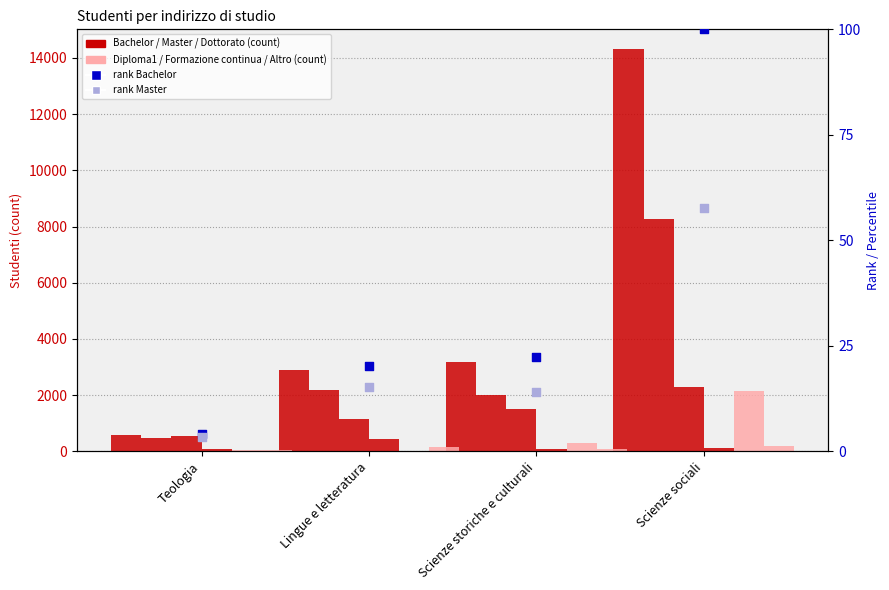

At how many categories does at least one series exceed 4275?

1